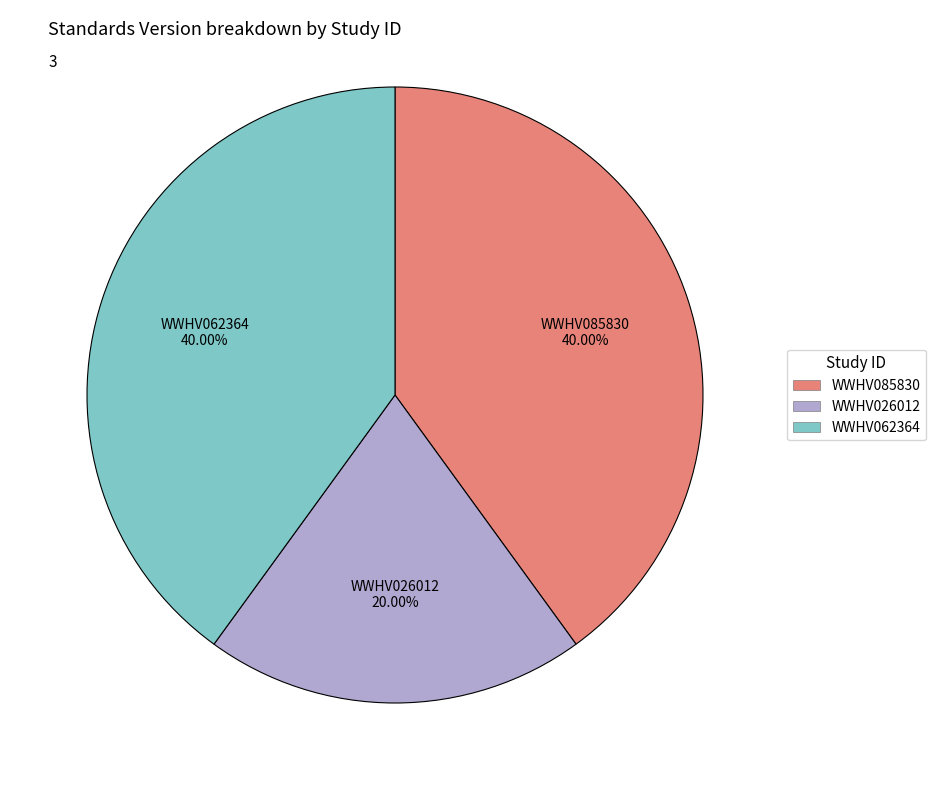

What percentage is the WWHV085830 slice, to the nearest percent?

40%